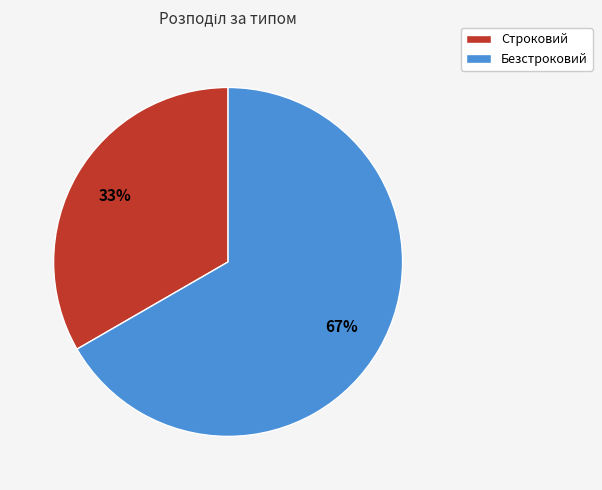

Is it true that Безстроковий is 77% of the pie?

False